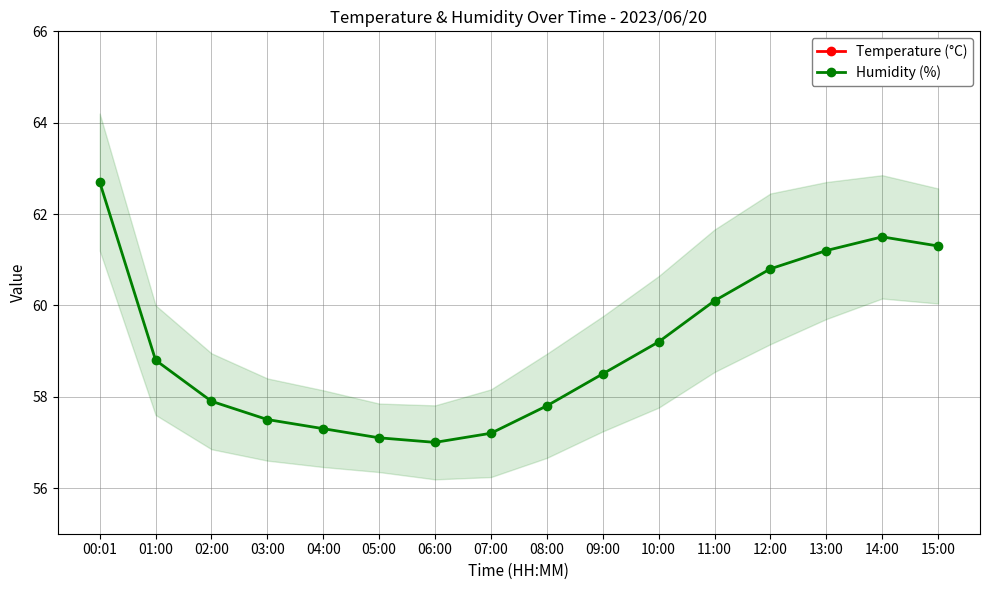

At which label is Humidity (%) closest to 59?

01:00